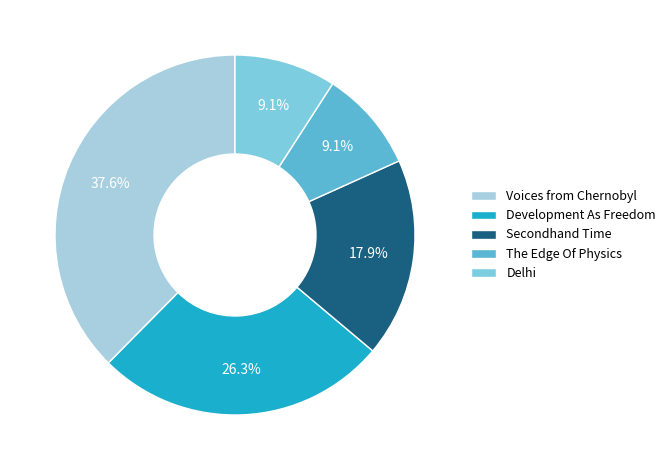

How many slices are in this pie chart?

5